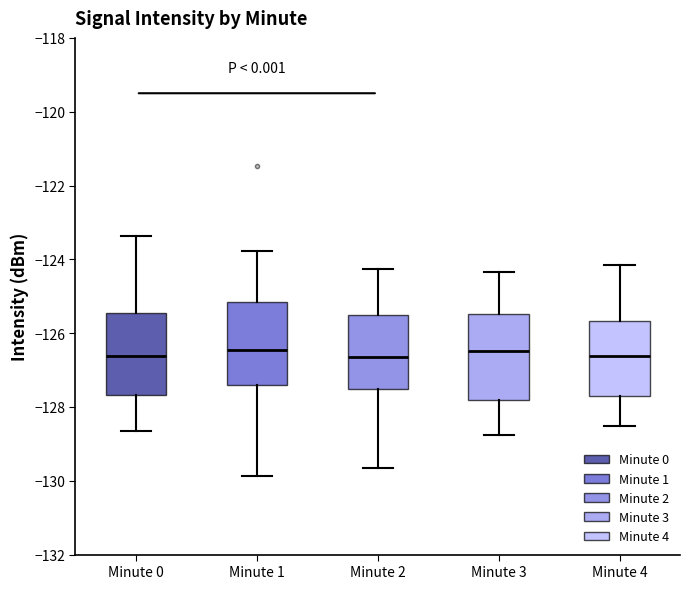

Reading left to right, read every box against the y-axis: the position of its median line, the range the box covers, and the ends of its whiskers. The values are not printed on the chart, so give them approximately, as read against the axis.

Minute 0: median -126.6, box -127.6 to -125.4, whiskers -128.6 to -123.4
Minute 1: median -126.4, box -127.4 to -125.2, whiskers -129.8 to -123.8
Minute 2: median -126.6, box -127.6 to -125.4, whiskers -129.6 to -124.2
Minute 3: median -126.4, box -127.8 to -125.4, whiskers -128.8 to -124.4
Minute 4: median -126.6, box -127.6 to -125.6, whiskers -128.6 to -124.2